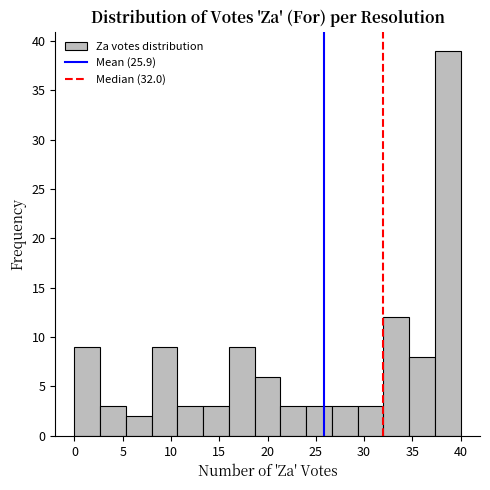

What is the height of the bar covering 13.5 to 16.0 on the x-axis? Neither the bar edges nor the heights are printed on the chart, so give them approximately, as read against the axes.

3